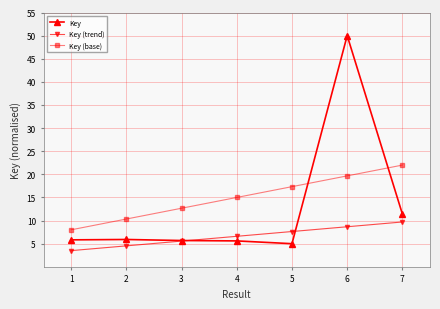

What are all the series names shown in the legend?

Key, Key (trend), Key (base)